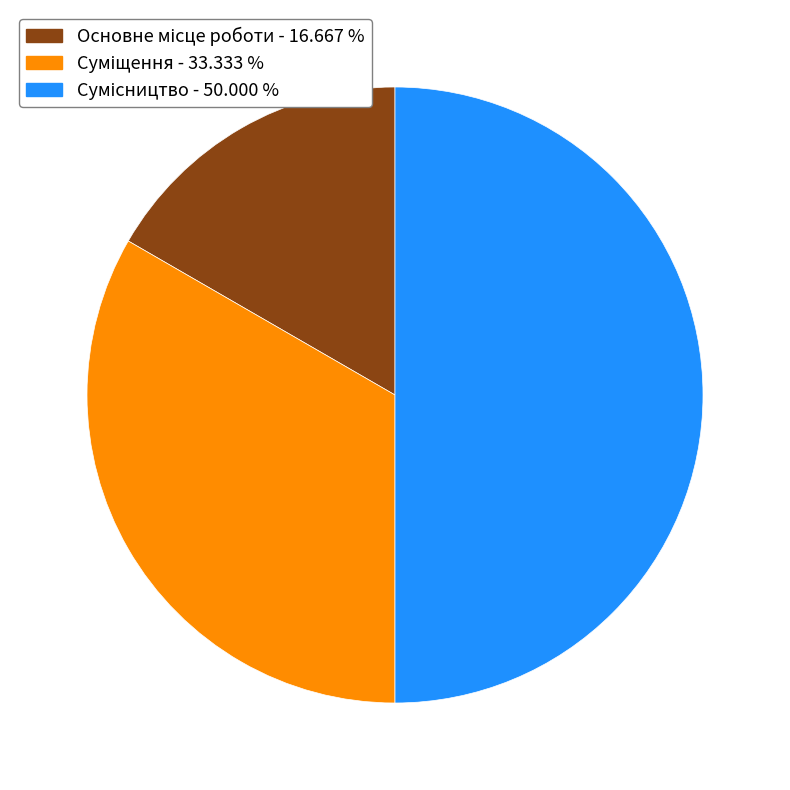

What percentage is the Суміщення slice, to the nearest percent?

33%